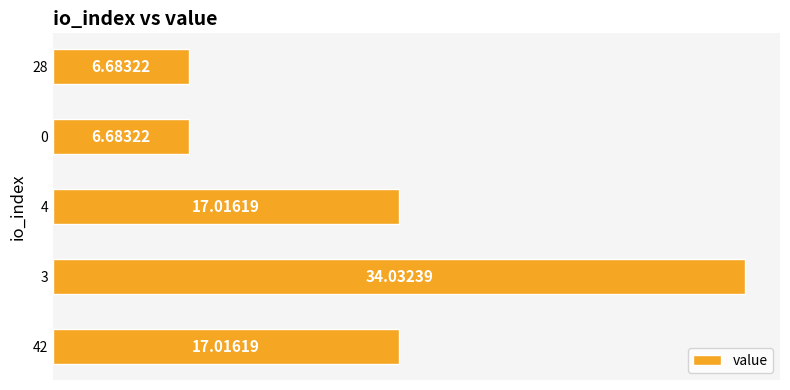

Which category has the highest value across all series?

3